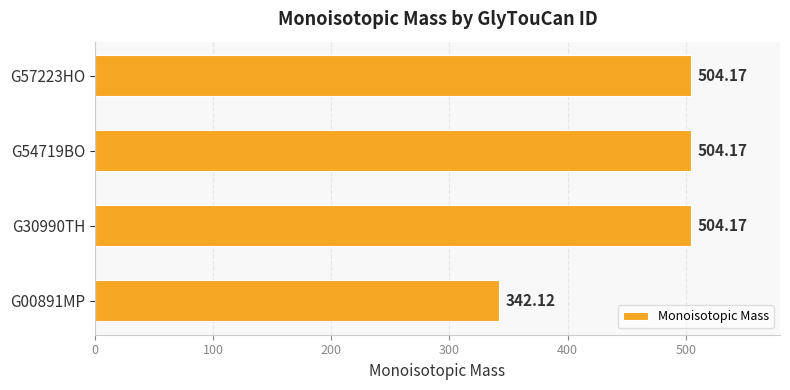

What is the average value?

463.7